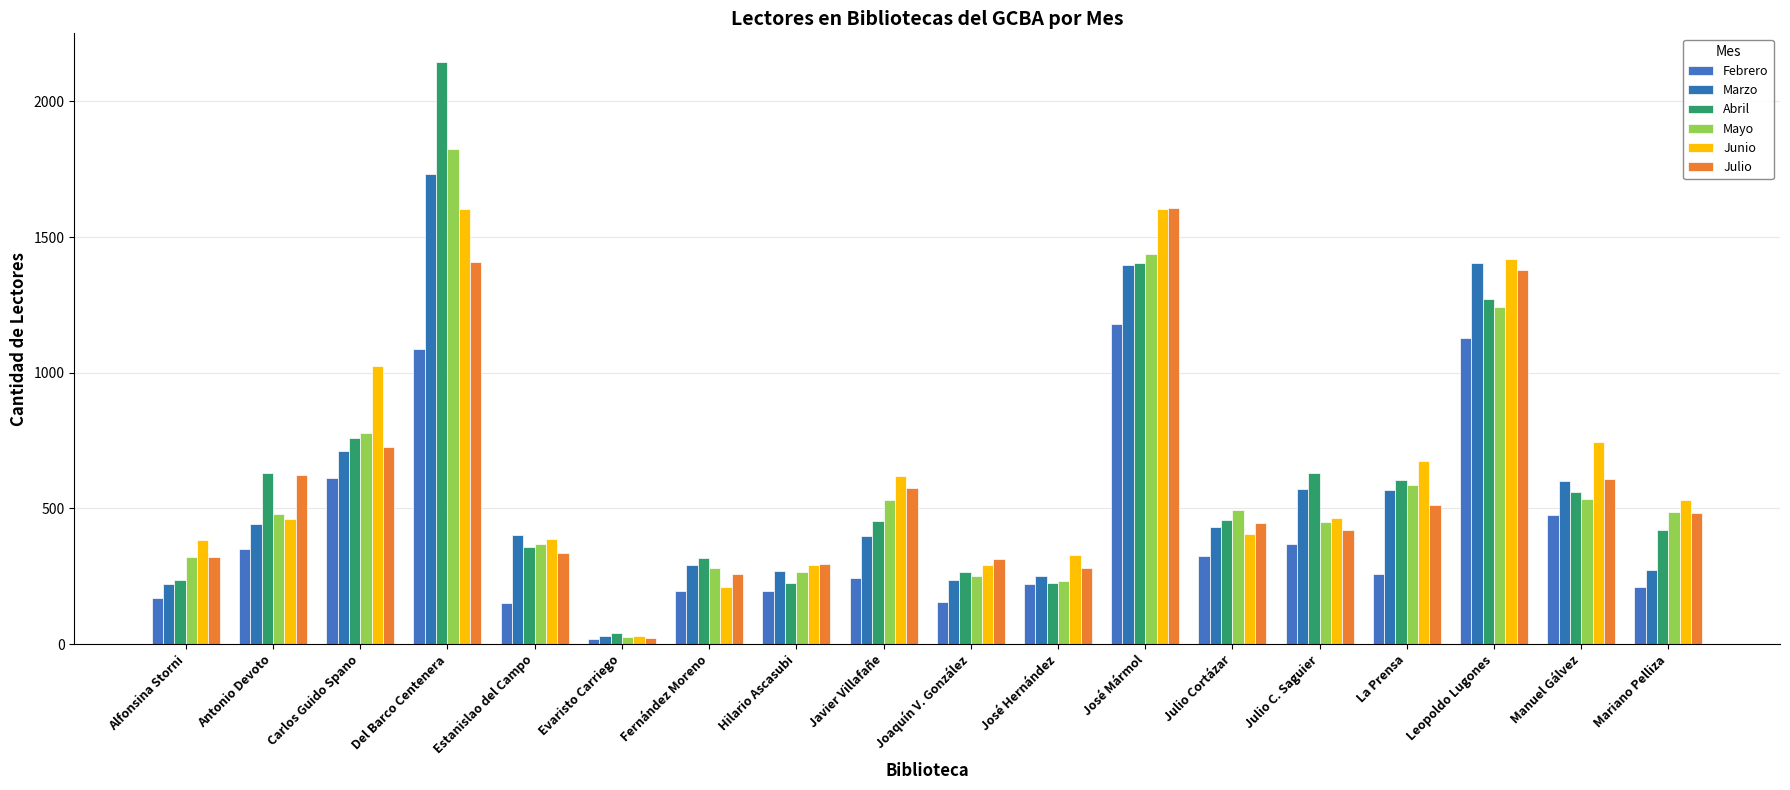

Which category has the highest value across all series?

Del Barco Centenera